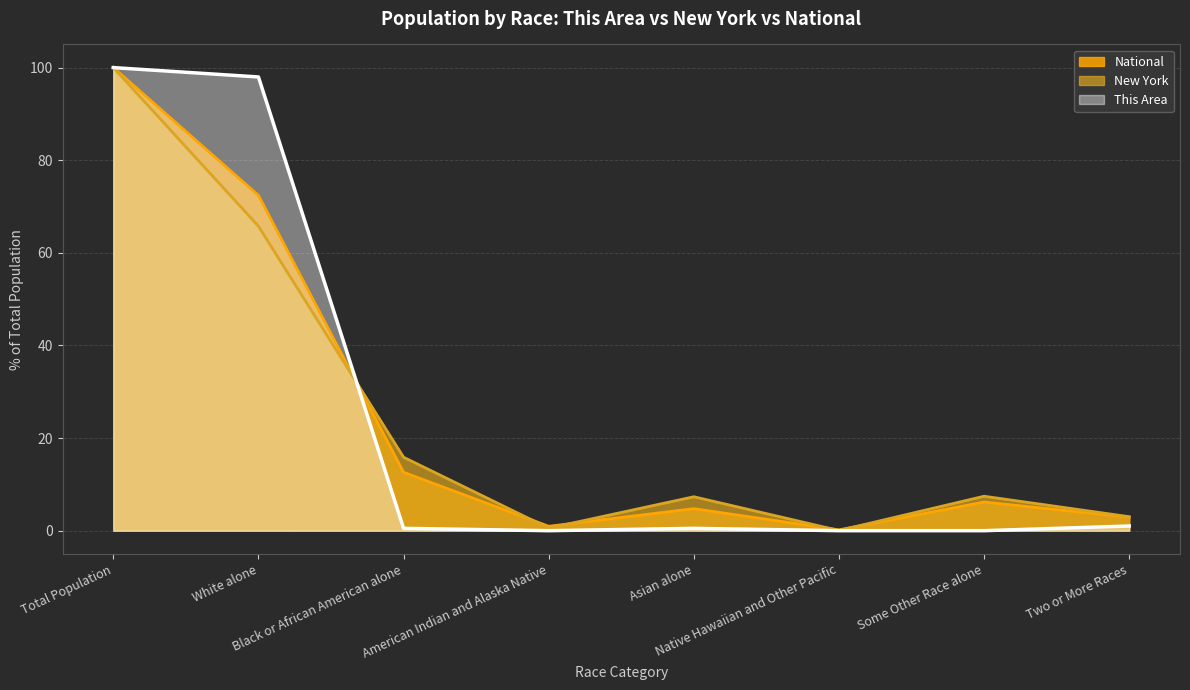

What is the sum of the New York values at Total Population and Asian alone?

107.3